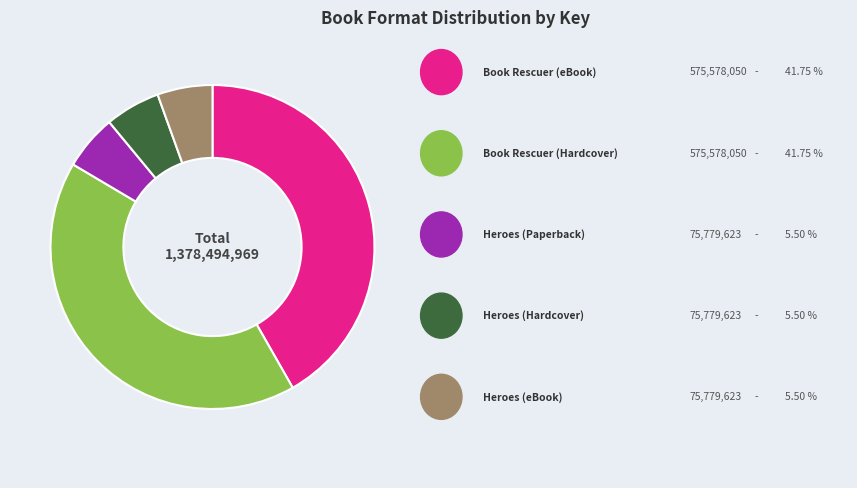

Is there a majority slice in this chart?

No